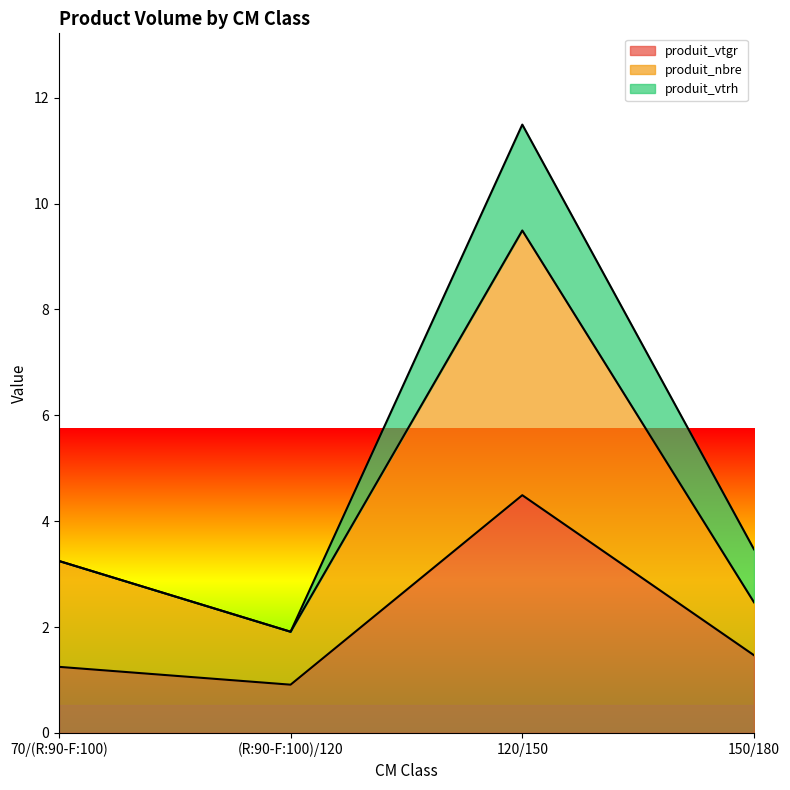

True or false: produit_nbre and produit_vtgr intersect in this chart.

False